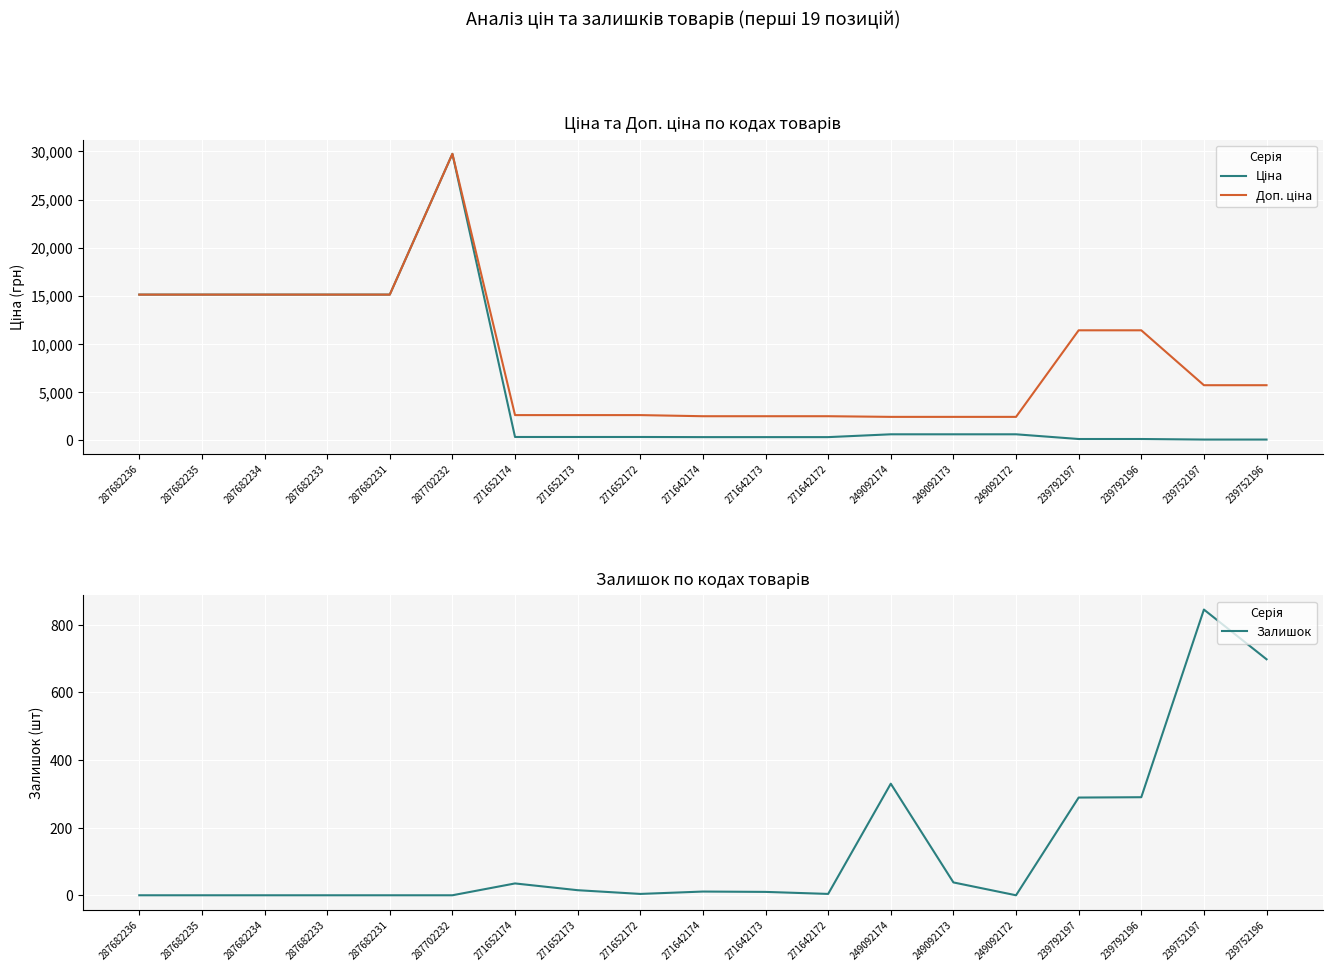

Rank the series by their average value, from highest to lowest.

Доп. ціна, Ціна, Залишок